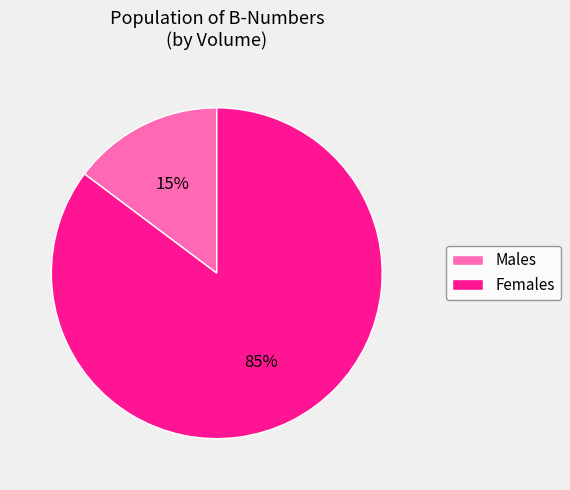

True or false: Males accounts for 24% of the total.

False